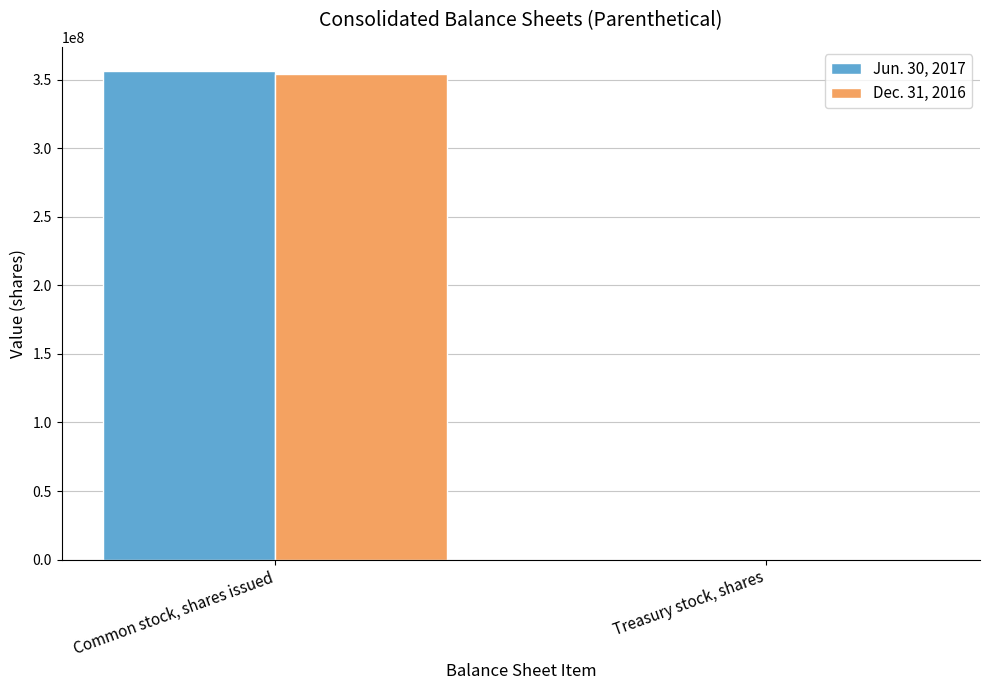

Reading left to right, extract all data points from this chart.

Jun. 30, 2017: 356134000	0
Dec. 31, 2016: 354125000	1000